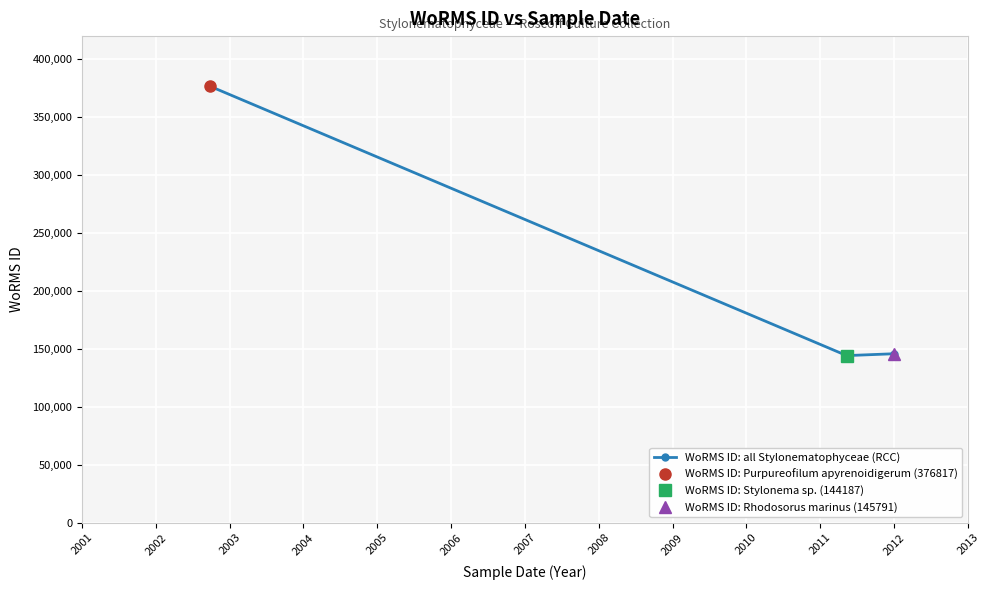

What is the lowest value of the WoRMS ID: all Stylonematophyceae (RCC) series?

144187